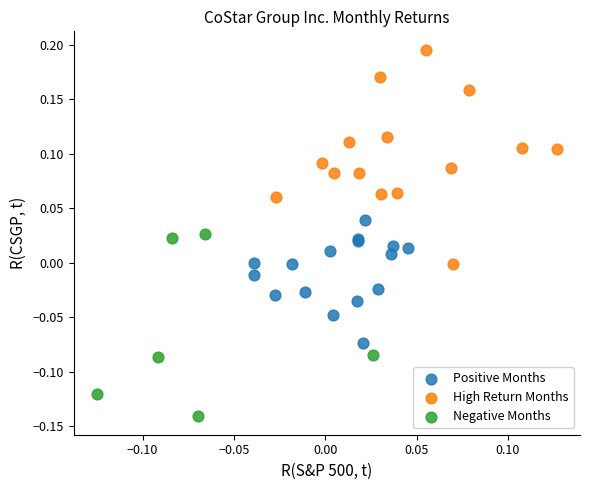

Which series reaches the maximum Y coordinate?

High Return Months